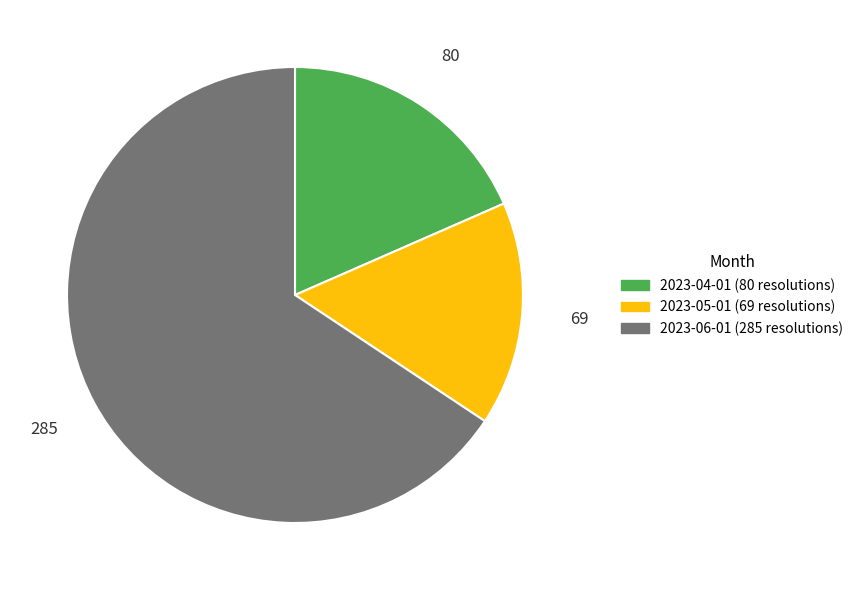

How many slices are in this pie chart?

3